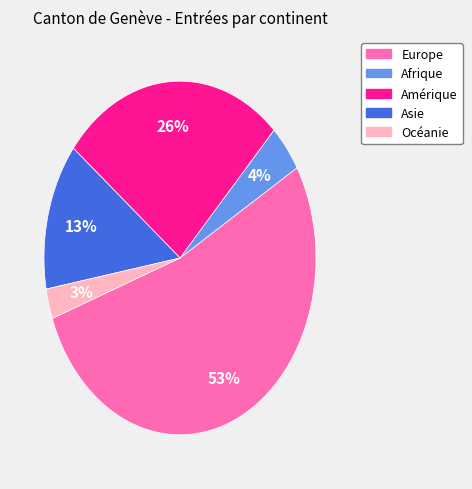

The Asie slice represents 13% of the pie. True or false?

True